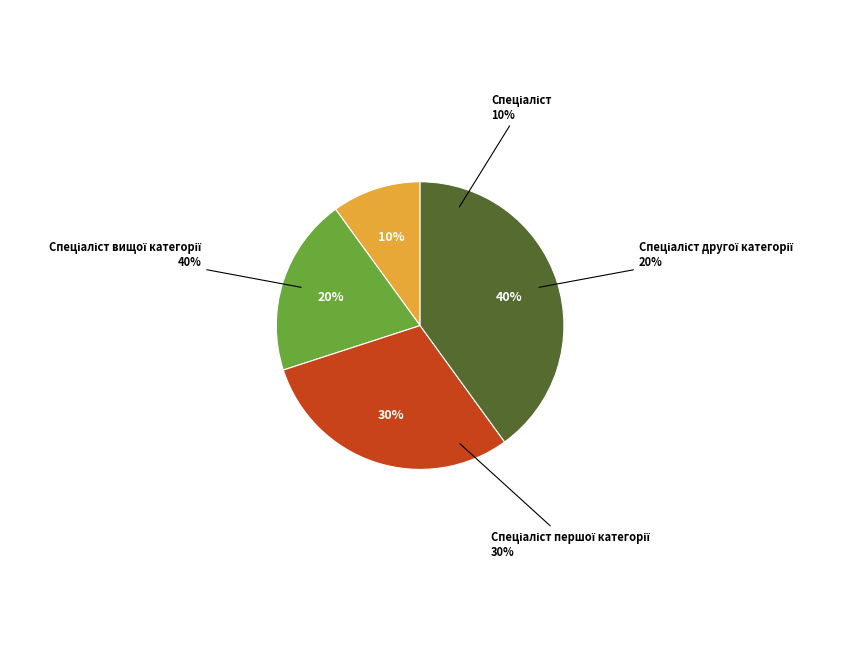

How many slices are in this pie chart?

4